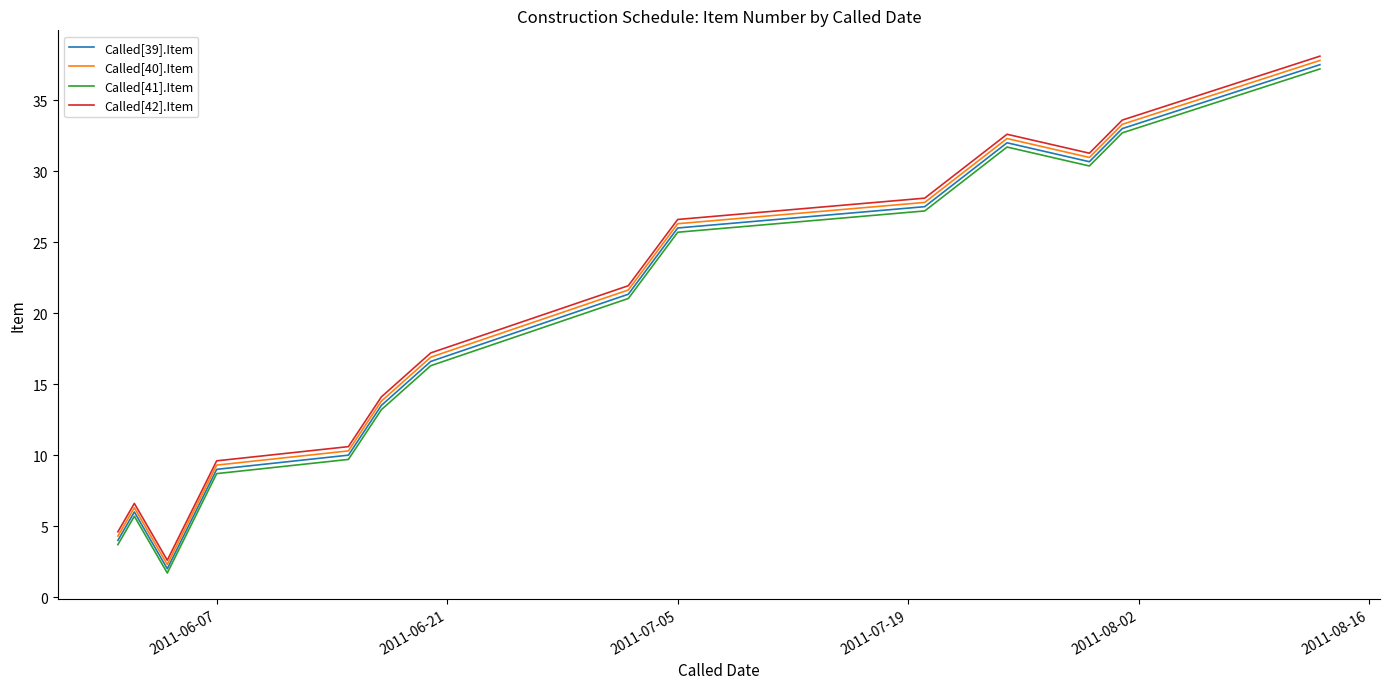

True or false: Called[40].Item and Called[41].Item intersect in this chart.

False